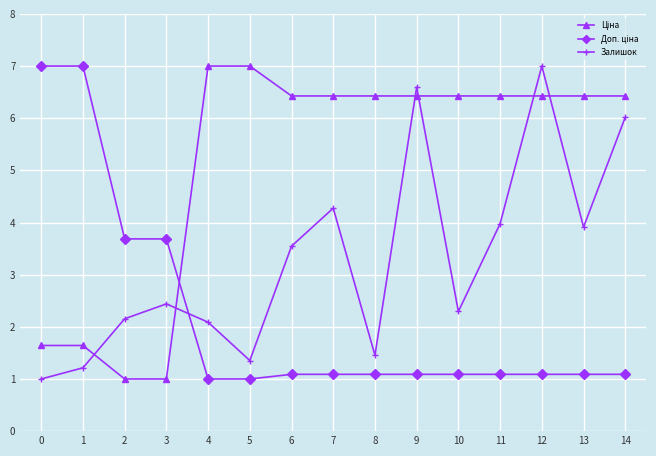

True or false: Залишок has more than 2 interior local peaks.

True